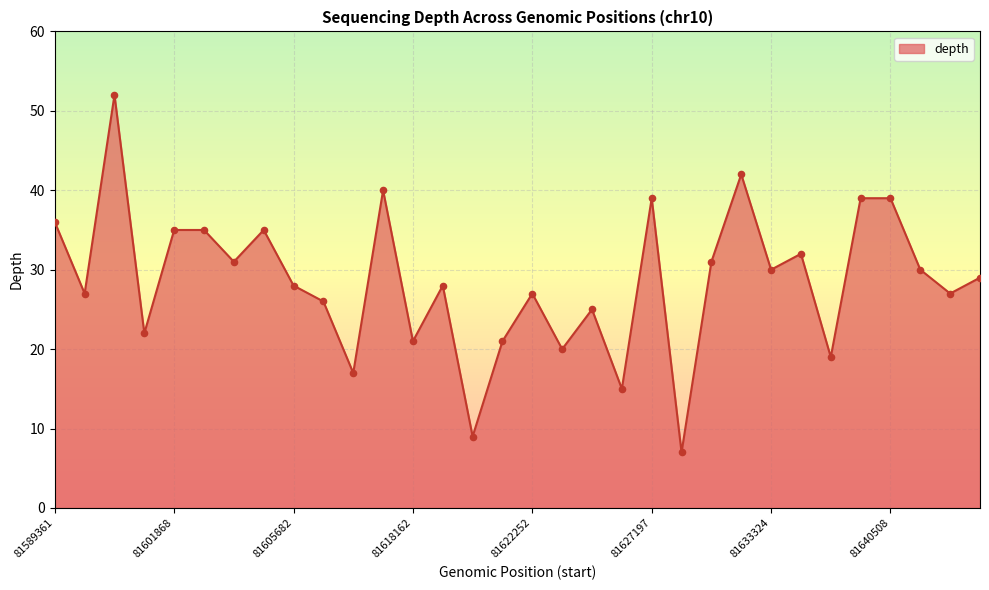

What is the difference between the maximum and minimum values?

45